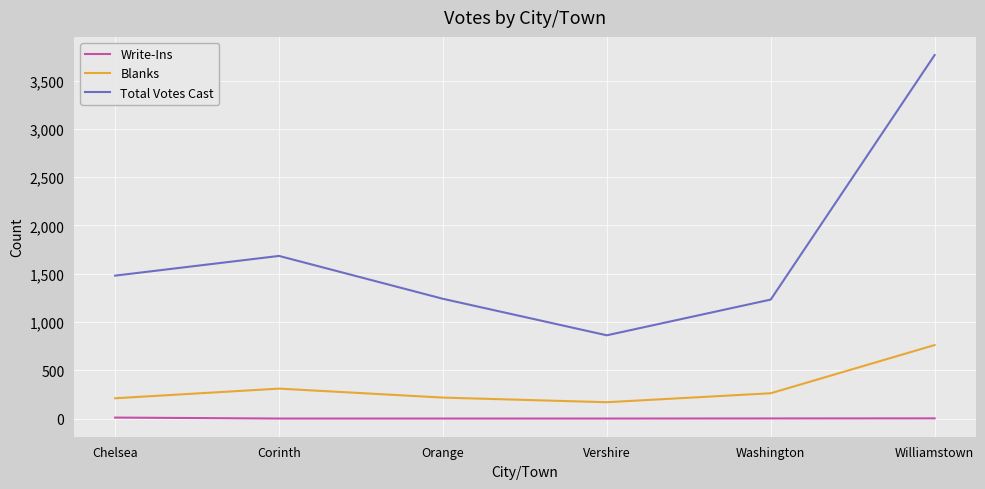

List the series in order of their overall mean, lowest first.

Write-Ins, Blanks, Total Votes Cast